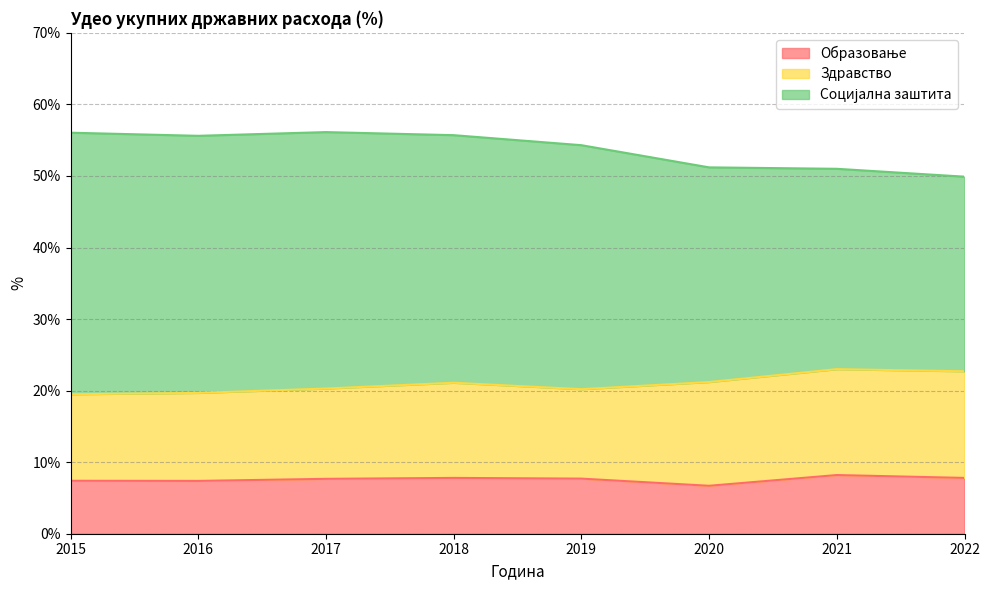

What is the total value across all series at 2022?

49.9